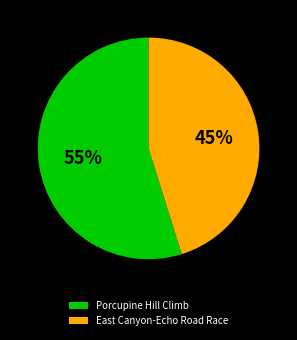

Is the sum of East Canyon-Echo Road Race and Porcupine Hill Climb greater than half?

Yes